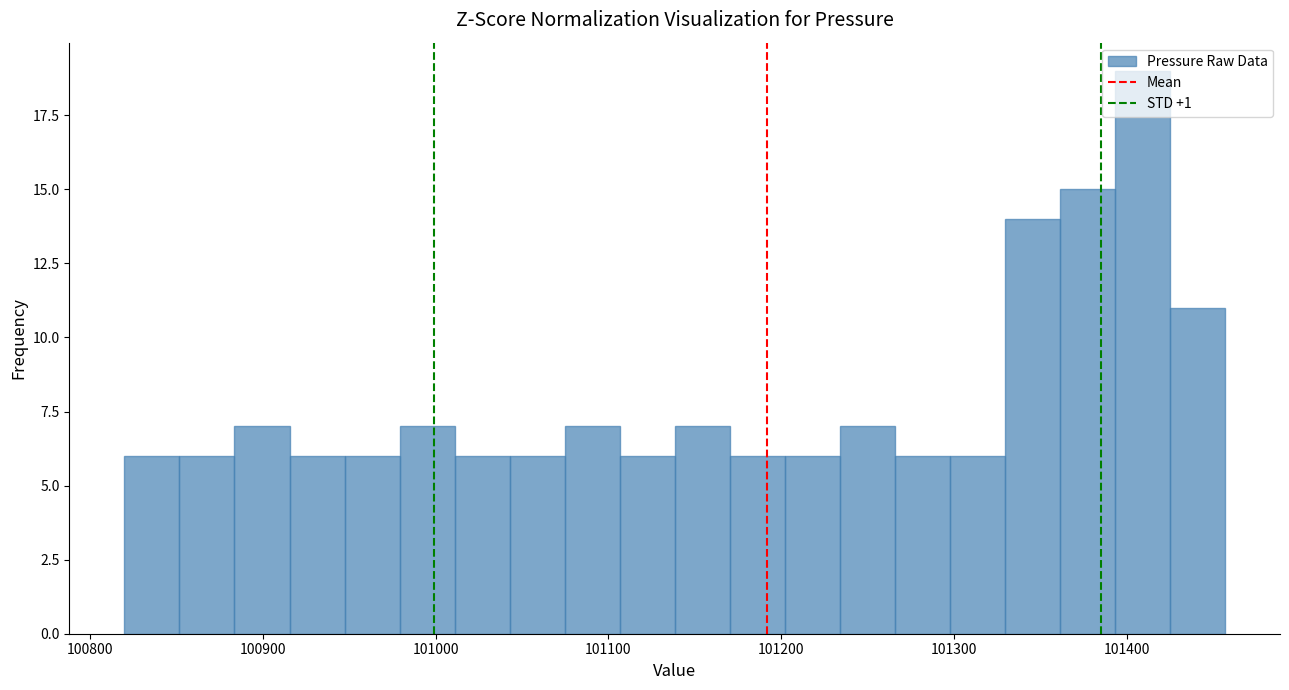

Around what value on the x-axis is the tallest bar? Give the approximate position of its centre, as read against the axis.

101410